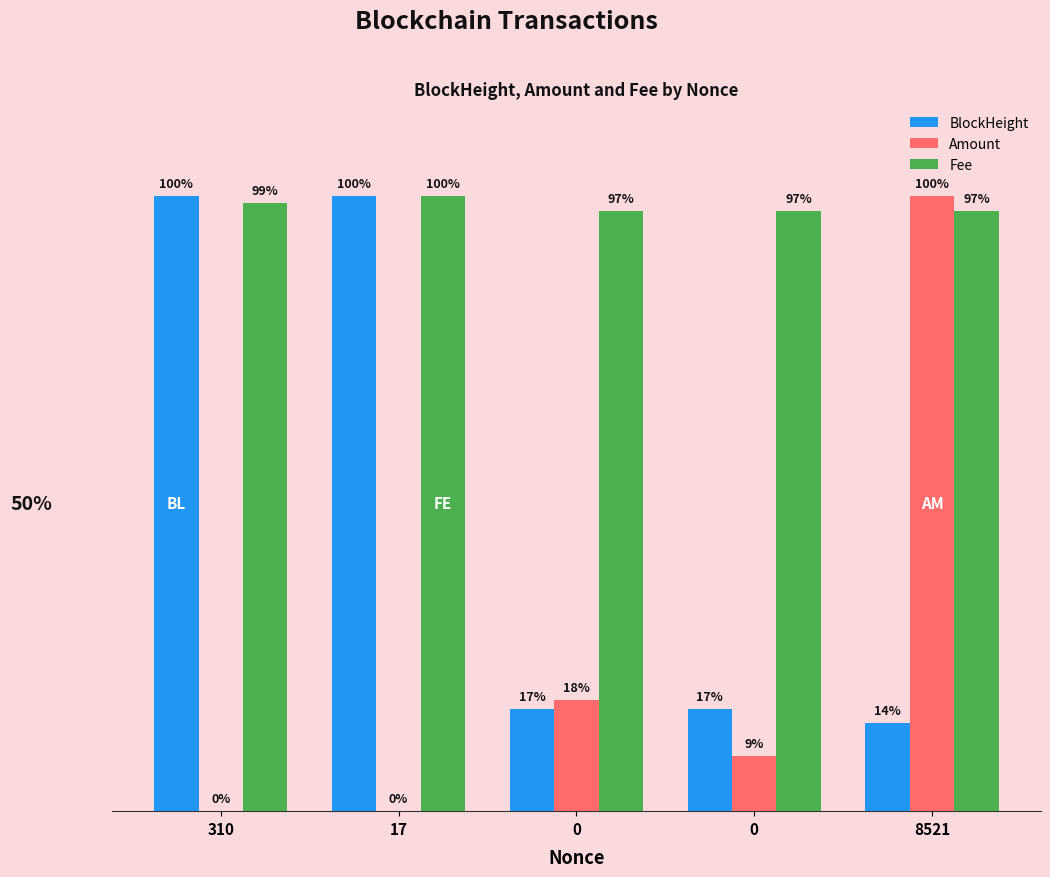

At 8521, list the series in order from smallest to largest.

BlockHeight, Fee, Amount